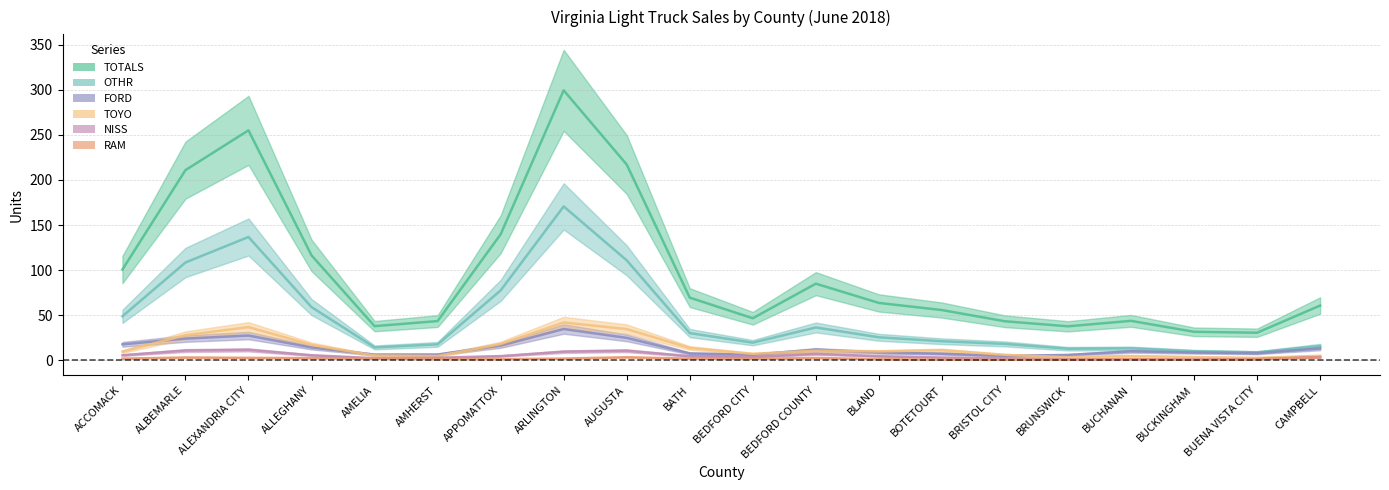

Which series has the largest total across all categories?

TOTALS